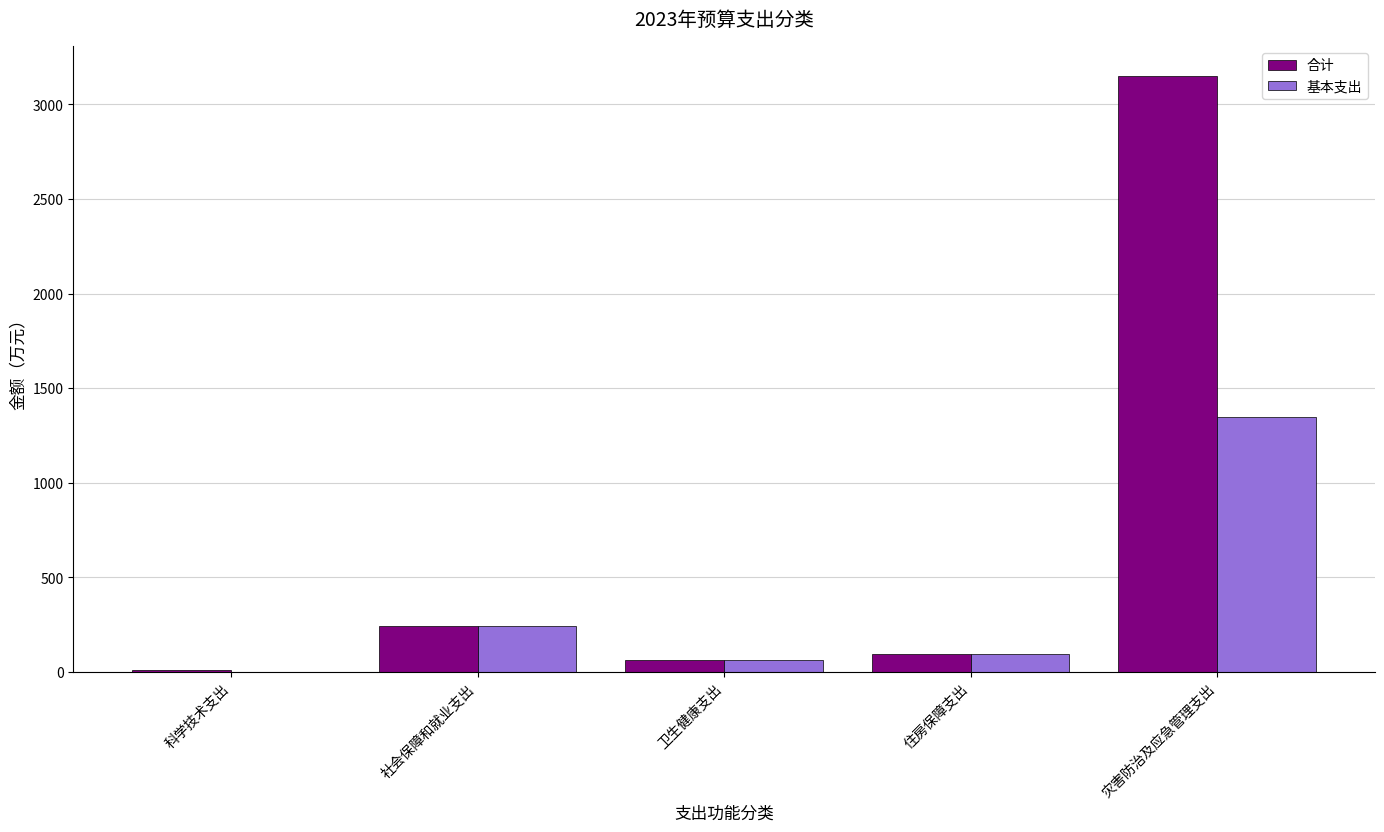

Between 卫生健康支出 and 灾害防治及应急管理支出, which series saw the biggest shift?

合计